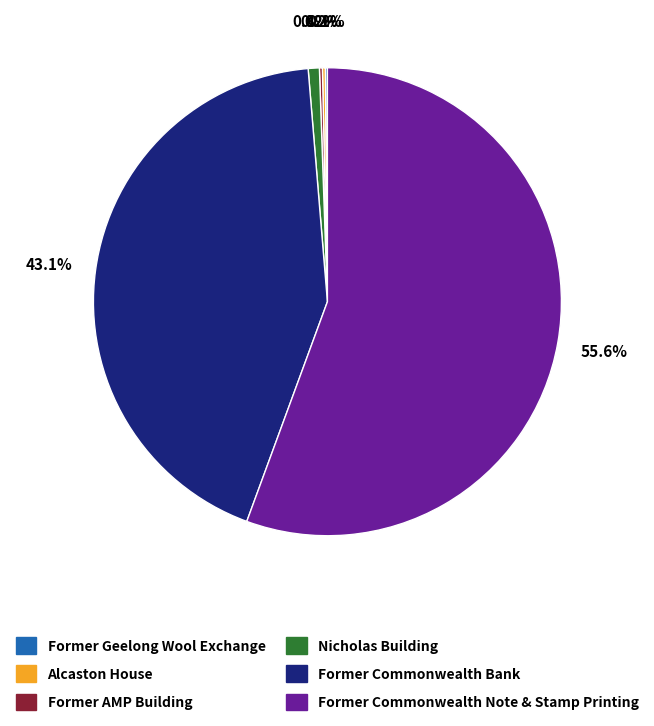

Is Former Commonwealth Note & Stamp Printing the majority of the pie?

Yes